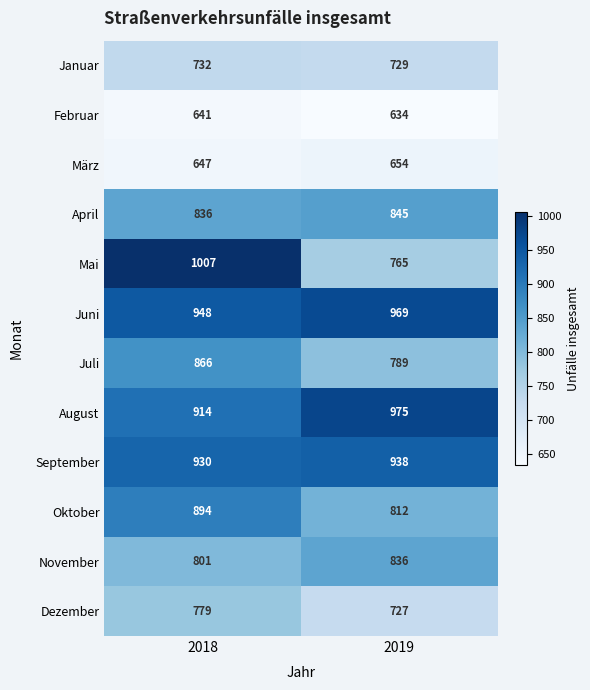

How many categories are shown in the chart?

2